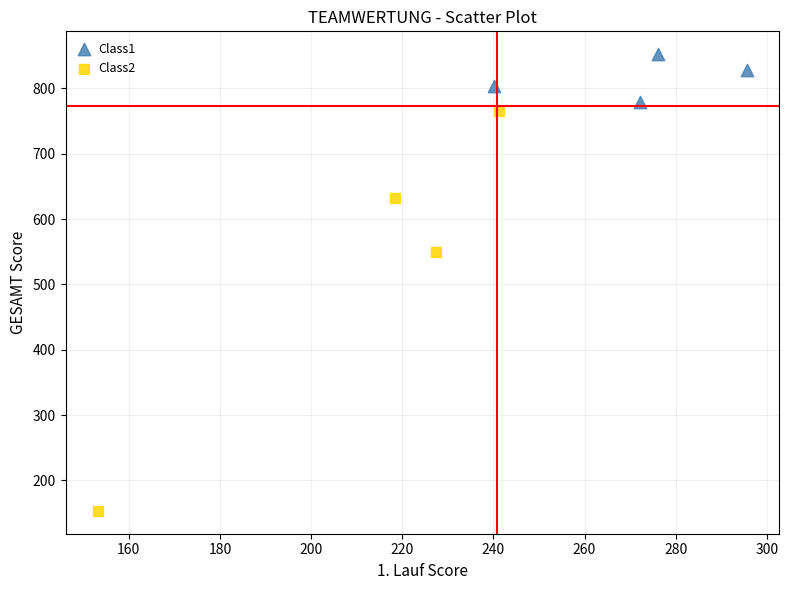

Which series contains the highest Y value?

Class1